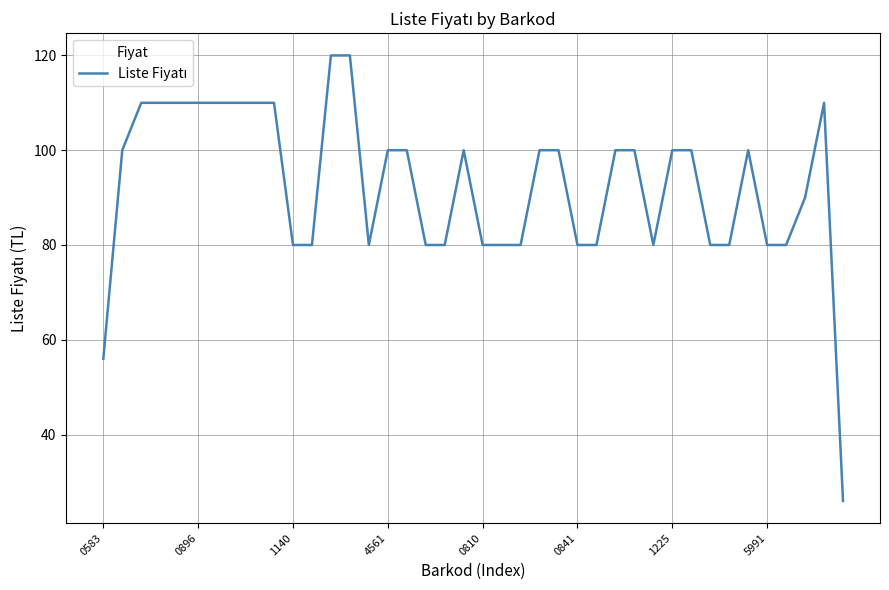

What is the greatest value displayed?

120